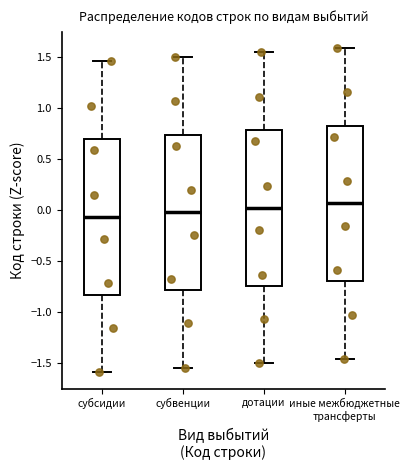

Reading left to right, read every box against the y-axis: the position of its median line, the range the box covers, and the ends of its whiskers. The values are not printed on the chart, so give them approximately, as read against the axis.

субсидии: median -0.05, box -0.85 to 0.70, whiskers -1.60 to 1.45
субвенции: median 0.00, box -0.80 to 0.75, whiskers -1.55 to 1.50
дотации: median 0.00, box -0.75 to 0.80, whiskers -1.50 to 1.55
иные межбюджетные трансферты: median 0.05, box -0.70 to 0.85, whiskers -1.45 to 1.60